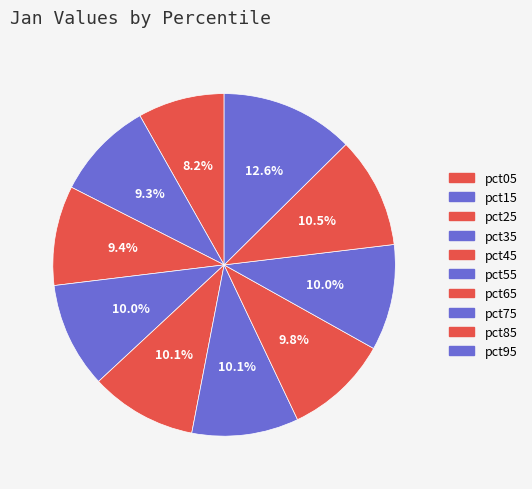

Count the number of slices in the pie.

10